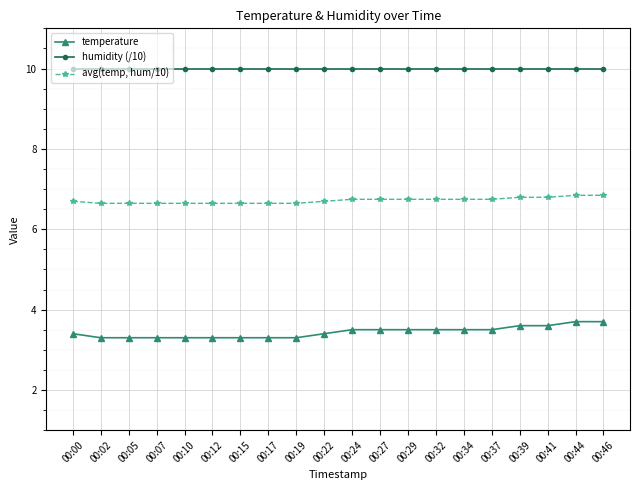

What is the total value across all series at 00:37?

20.2